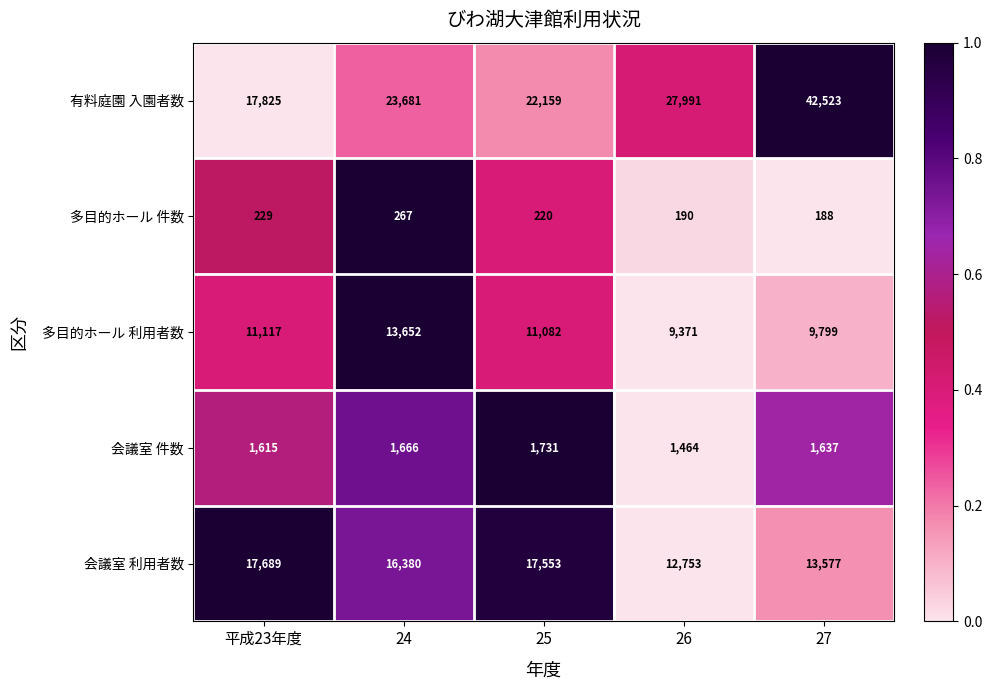

Rank the series at 平成23年度 from highest to lowest value.

有料庭園 入園者数, 会議室 利用者数, 多目的ホール 利用者数, 会議室 件数, 多目的ホール 件数